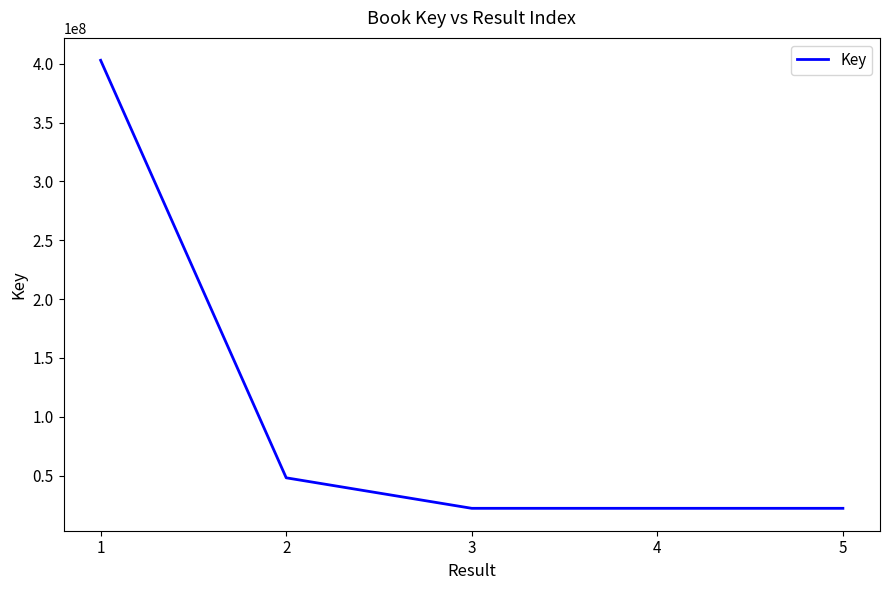

True or false: there are more than 2 points higher than both neighbors.

False